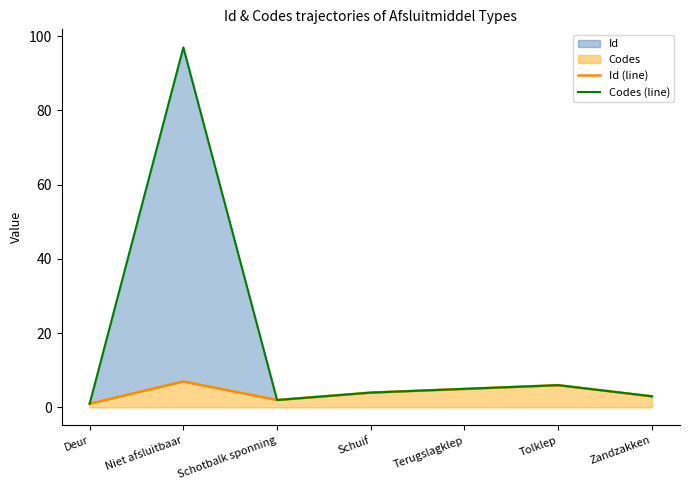

Which series has the largest range (max minus min)?

Codes (line)